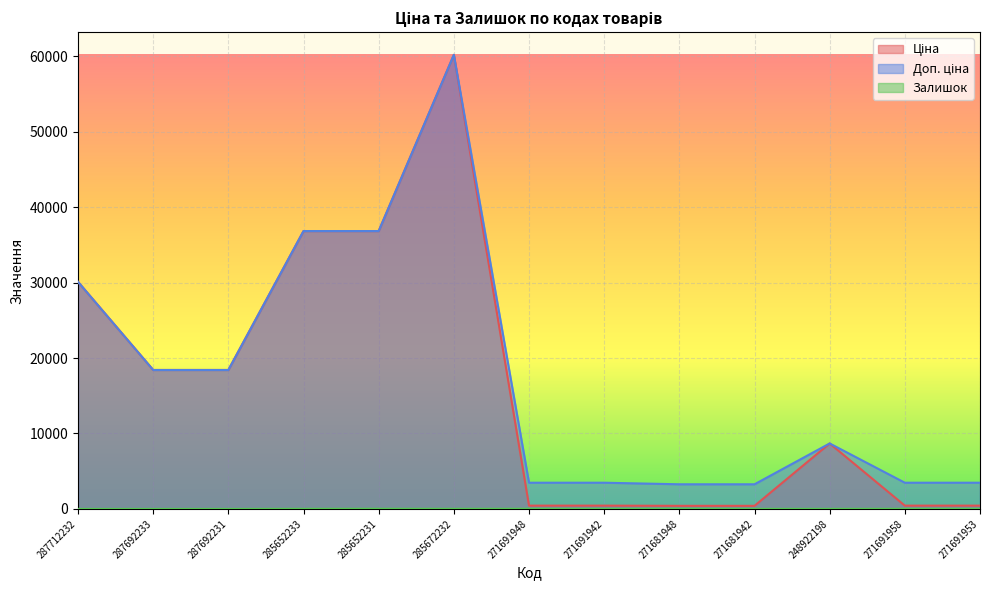

Which series changed the most between 271691958 and 271691953?

Залишок